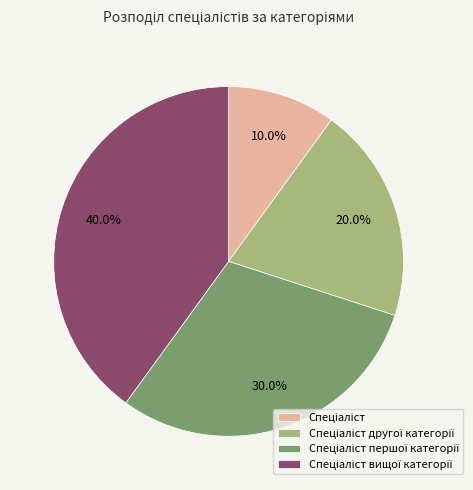

Does any single category account for the majority?

No